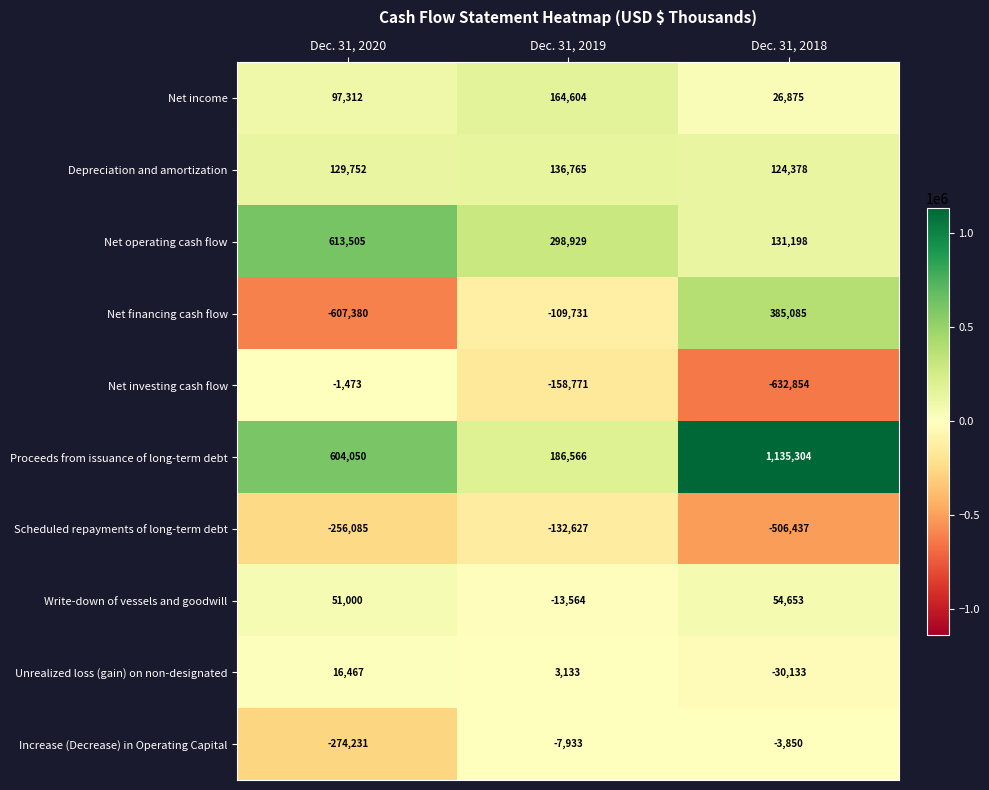

What is the minimum value shown in the chart?

-632854